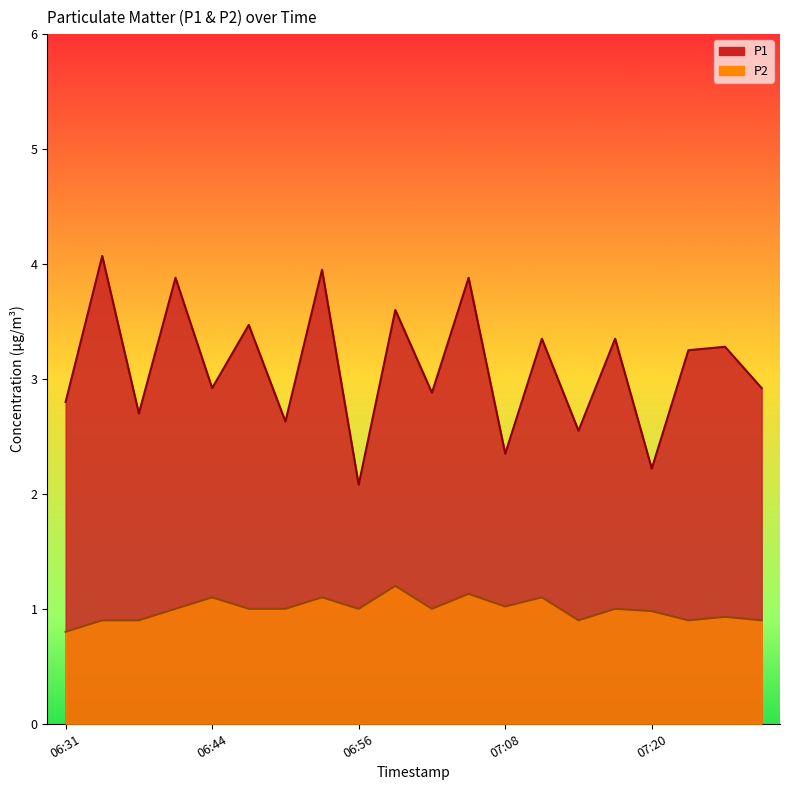

What is the label of the 17th point from the left?

07:20